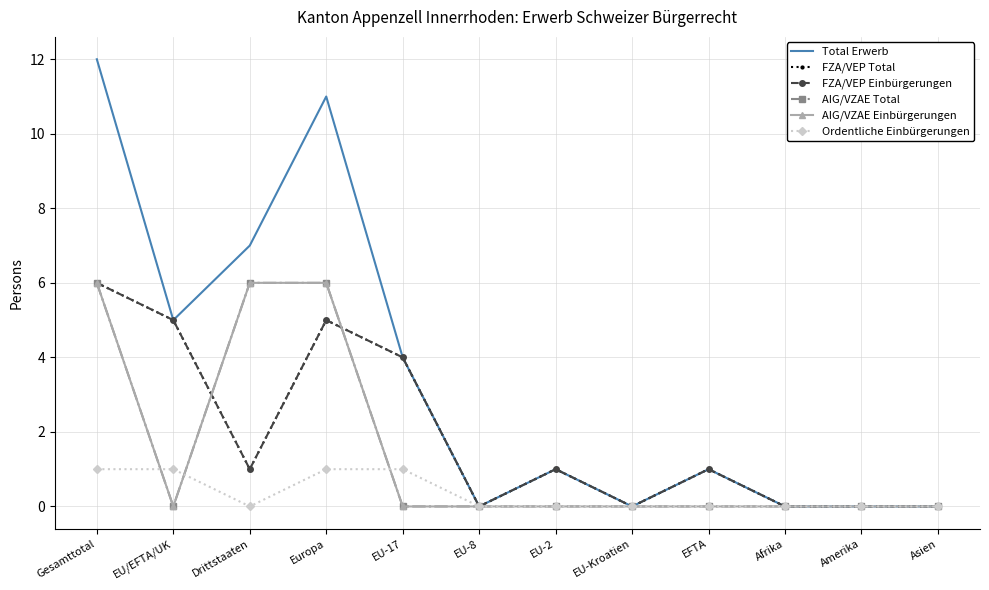

Which has a higher value, Drittstaaten or EU/EFTA/UK?

Drittstaaten